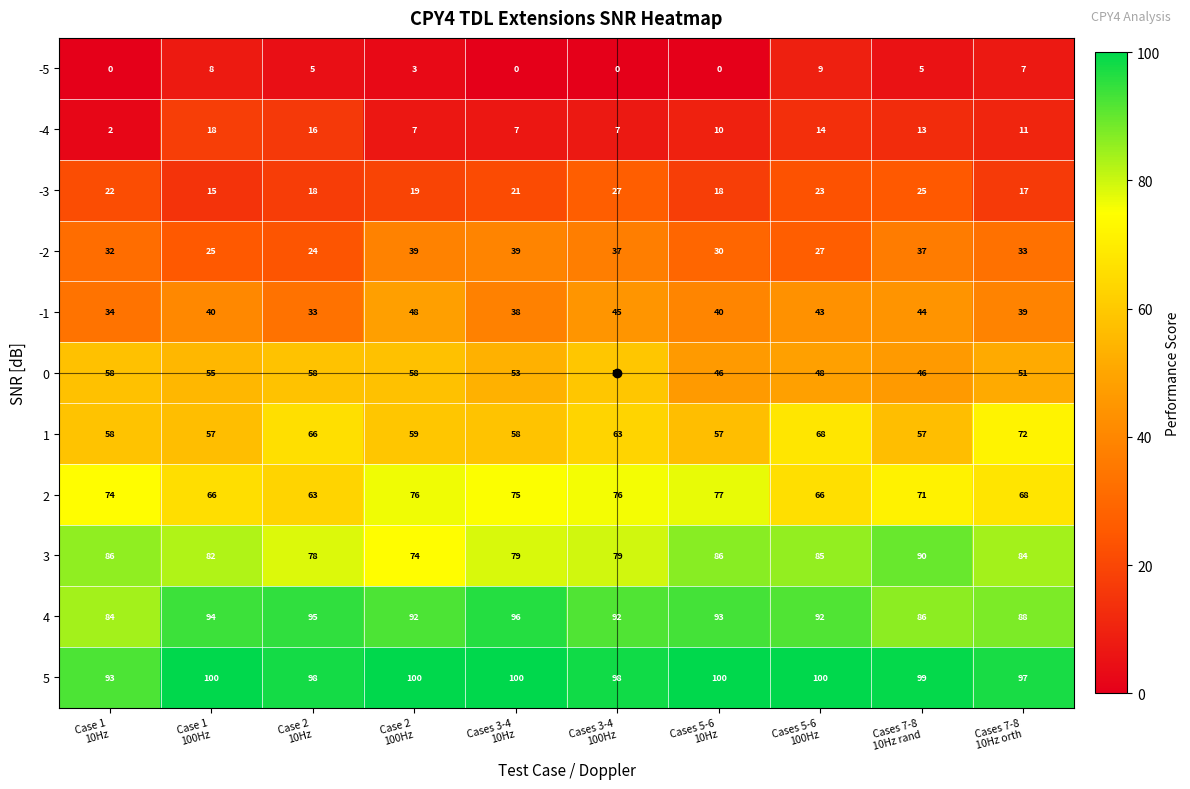

What is the greatest value displayed?

100